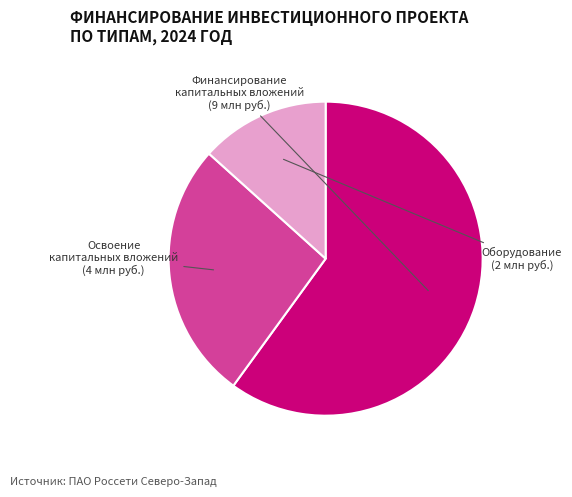

What is the ratio of the value at Освоение капитальных вложений to the value at Оборудование?

2.0